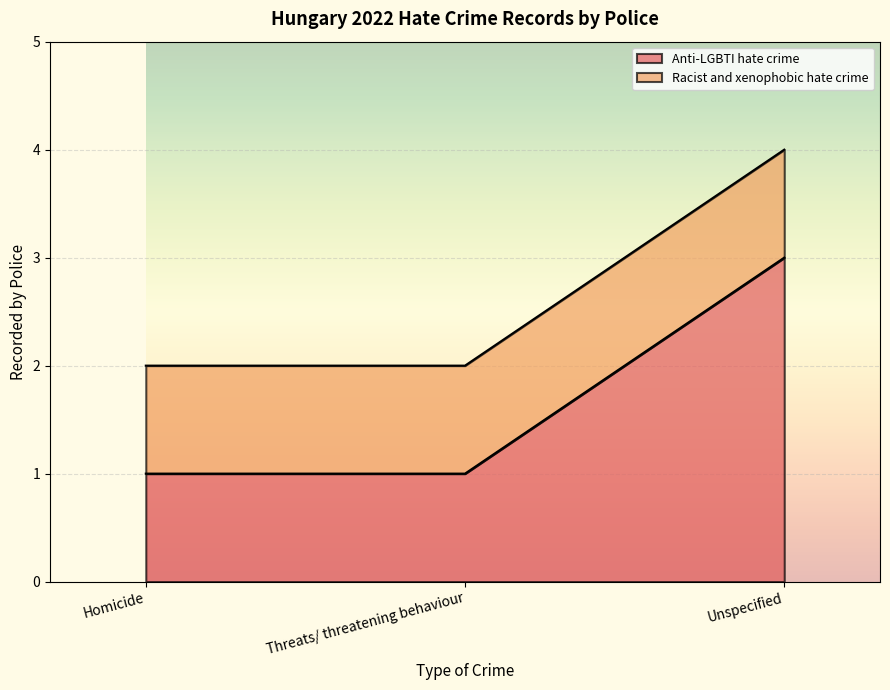

What is the average value?

2